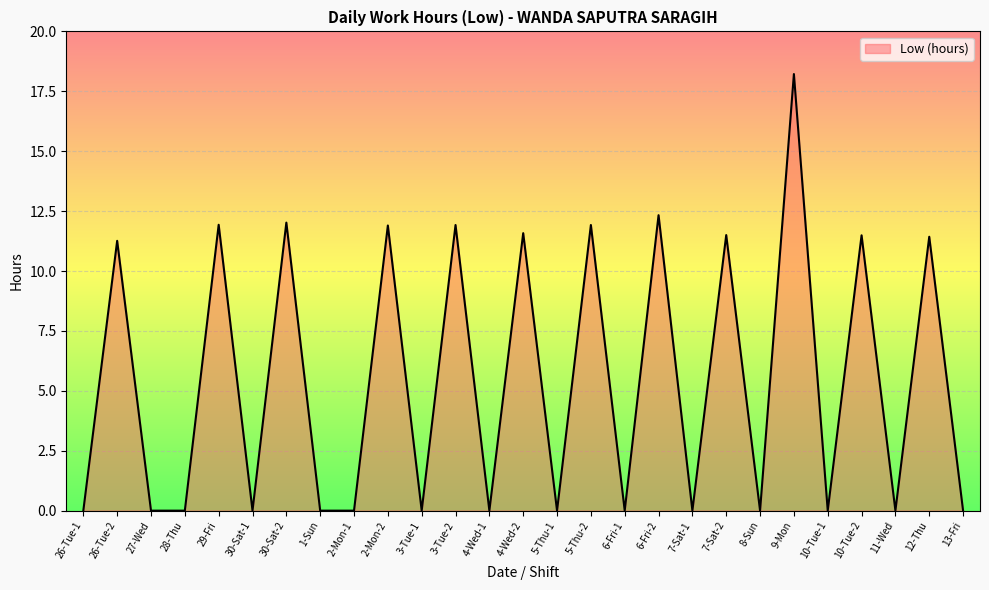

Which category has the highest value across all series?

9-Mon